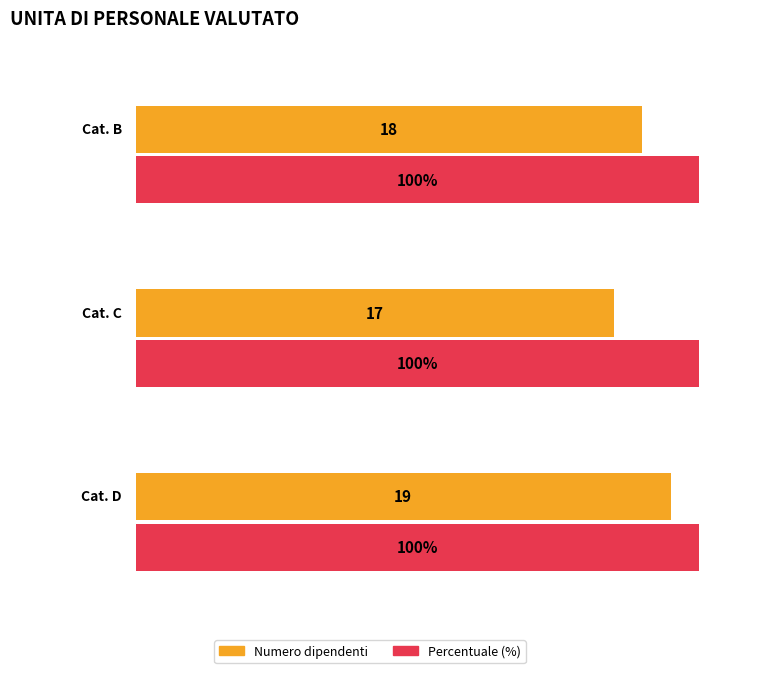

Which label corresponds to the smallest value in the chart?

Cat. C